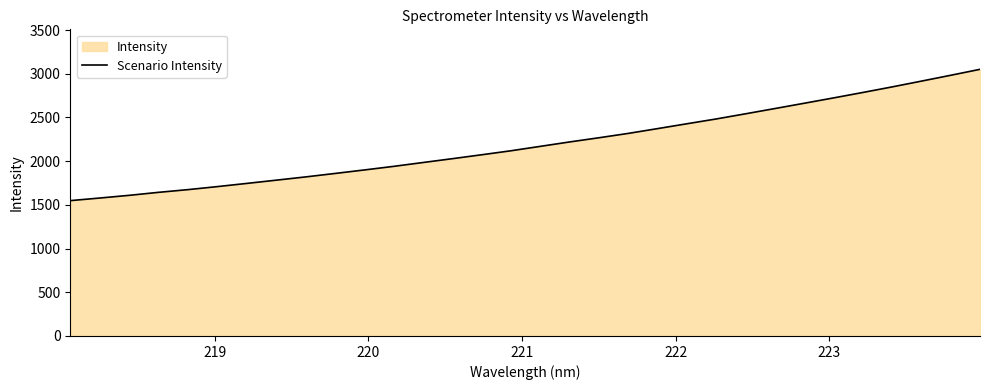

Reading left to right, extract all data points from this chart.

1548.7	1578.4	1609.1	1643.5	1674.4	1709.0	1745.3	1782.4	1819.6	1859.1	1899.2	1940.4	1984.4	2028.2	2073.1	2118.9	2169.4	2219.9	2267.9	2317.7	2372.6	2428.1	2483.1	2542.1	2602.2	2662.7	2723.8	2786.2	2850.0	2916.1	2983.1	3051.2